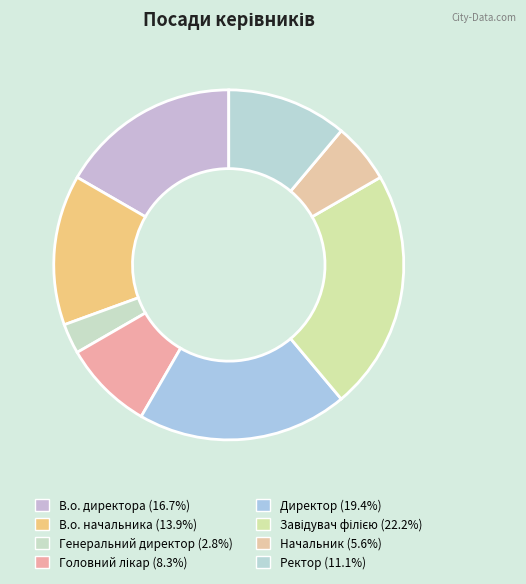

Count the number of slices in the pie.

8